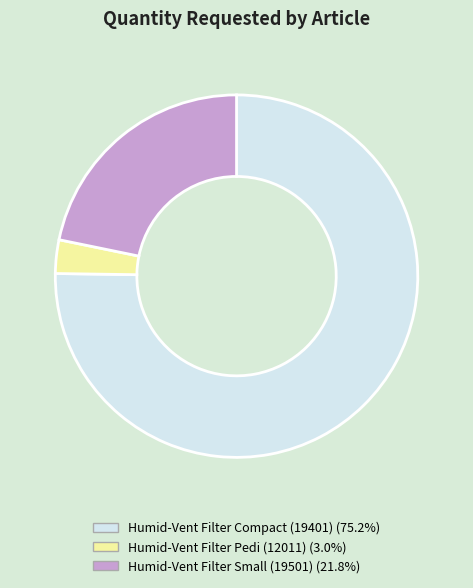

Approximately how many times larger is the value at Humid-Vent Filter Small (19501) (21.8%) compared to Humid-Vent Filter Pedi (12011) (3.0%)?

7.3